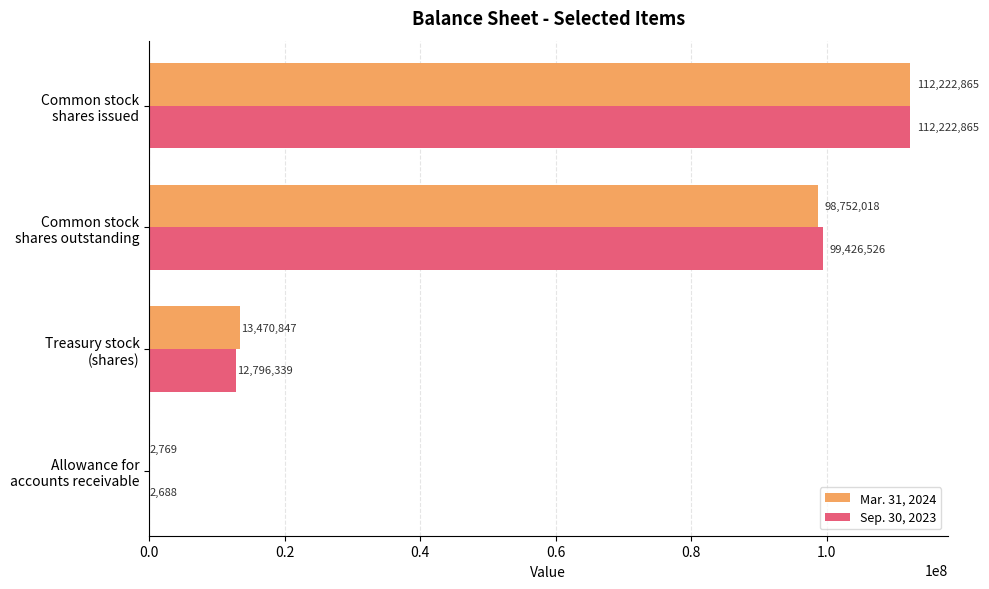

How many distinct data groups are displayed?

2